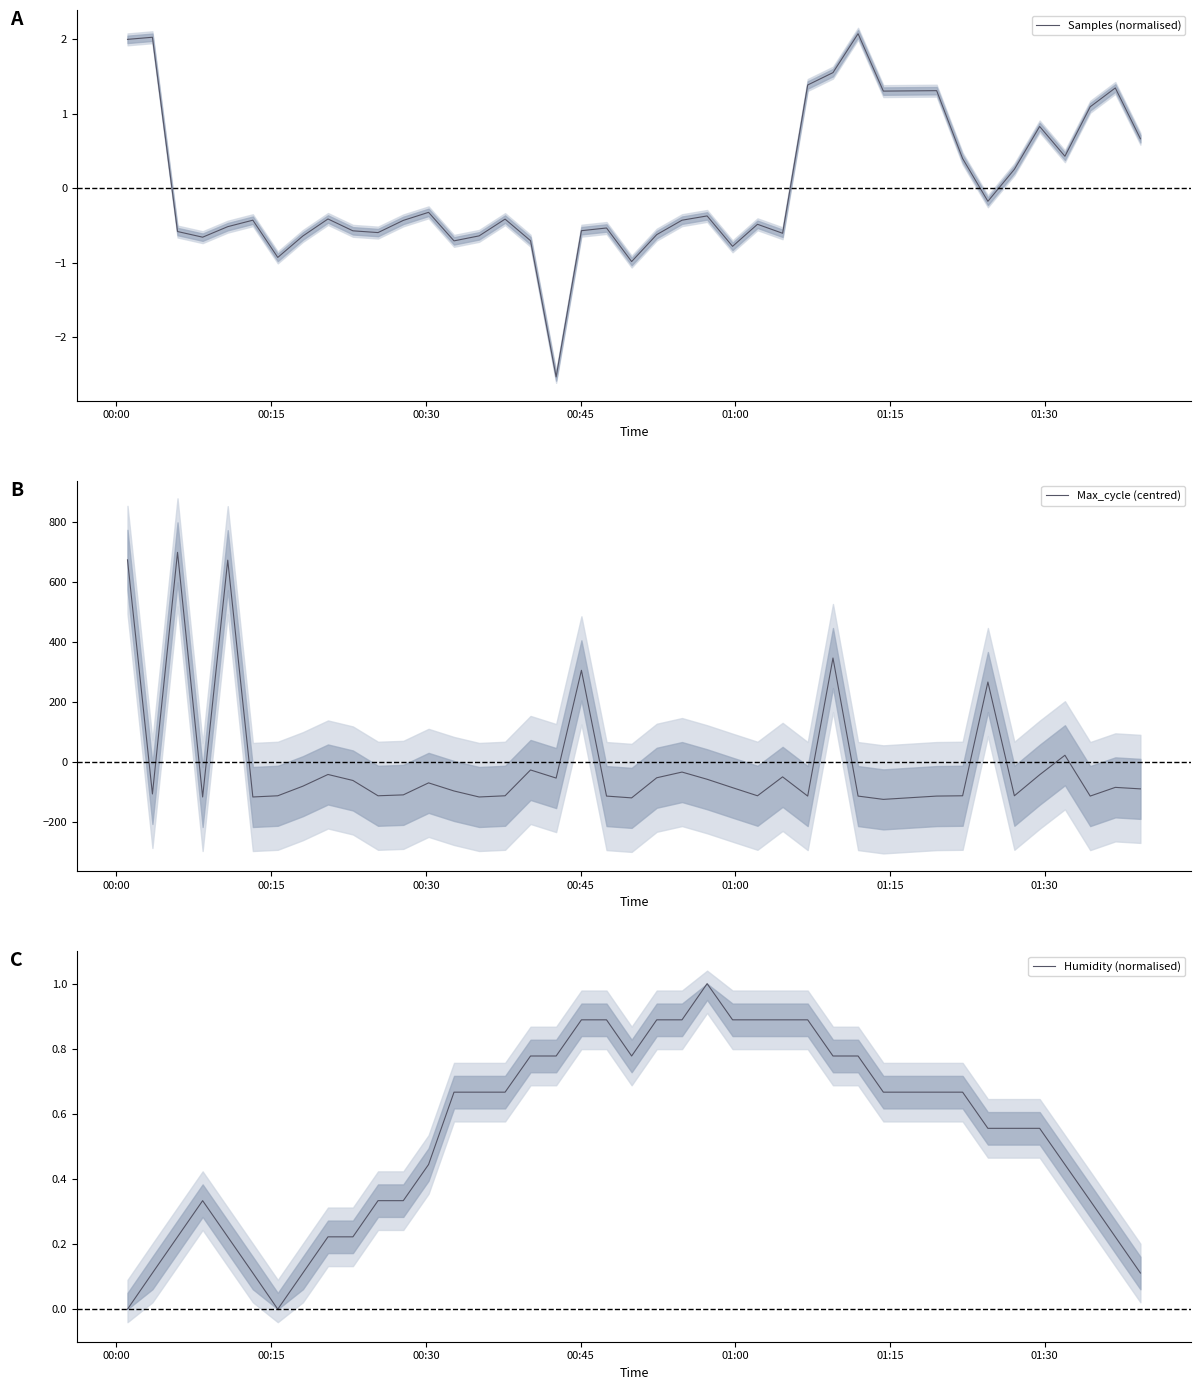

How many data points in Samples (normalised) are above 0?

14